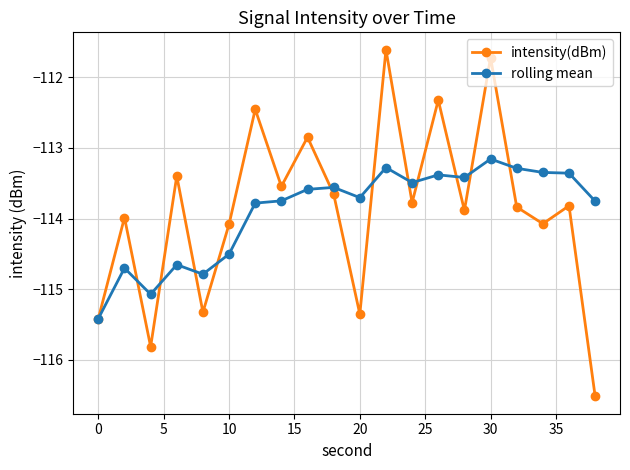

Which series has the largest range (max minus min)?

intensity(dBm)